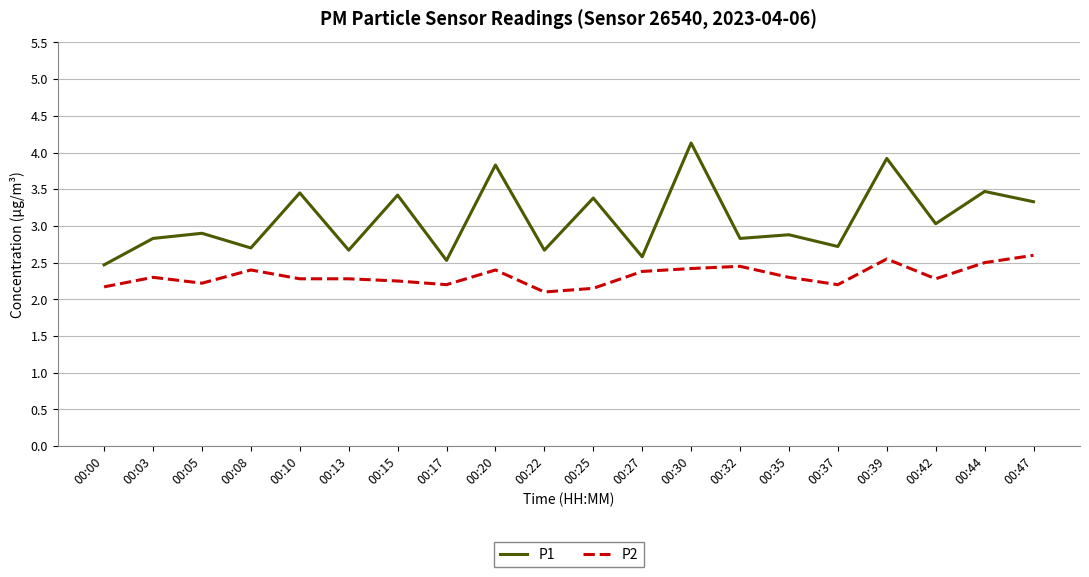

What is the sum of all P1 values?

61.7